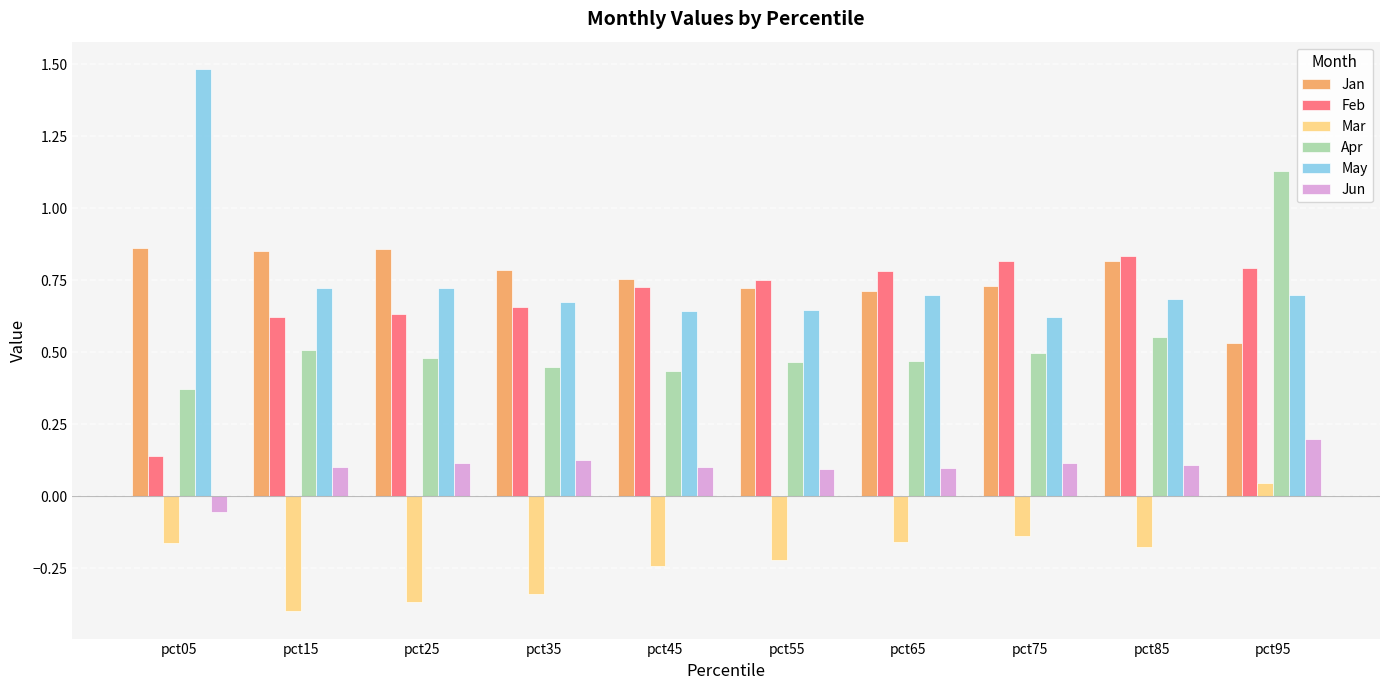

True or false: Feb has a value of 0.5 at pct85.

False